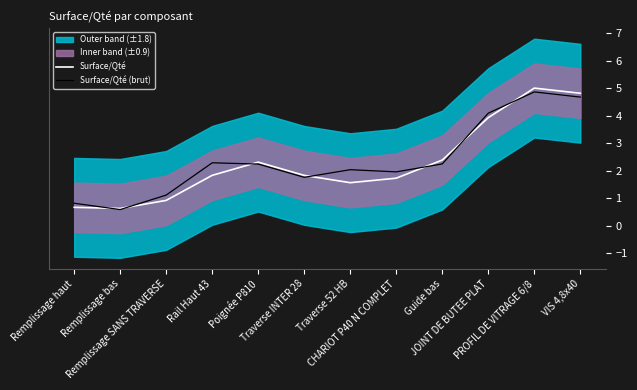

What is the average value of the Surface/Qté series?

2.3